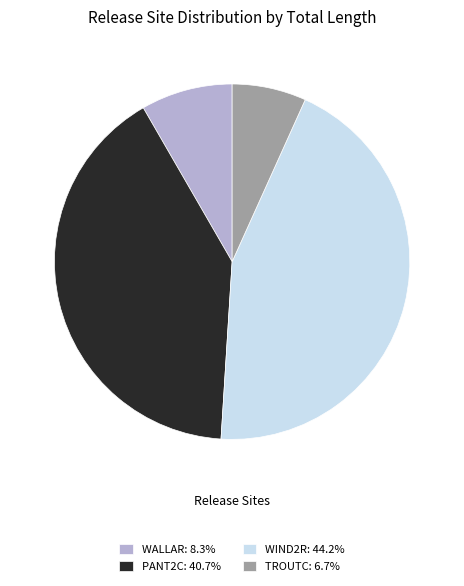

Is TROUTC: 6.7% the majority of the pie?

No